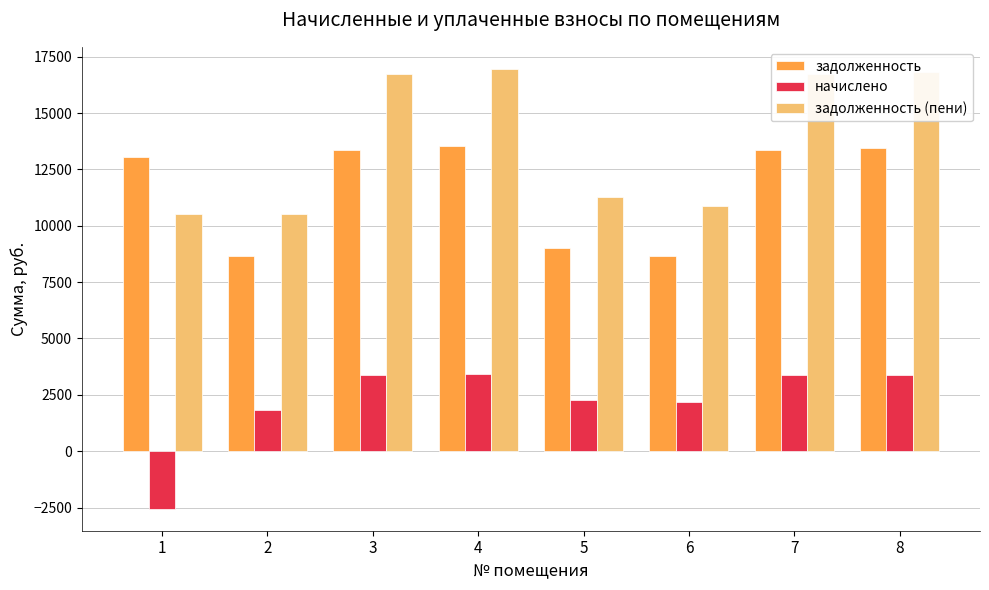

Is the value of задолженность (пени) at 7 greater than the value of начислено at 1?

Yes